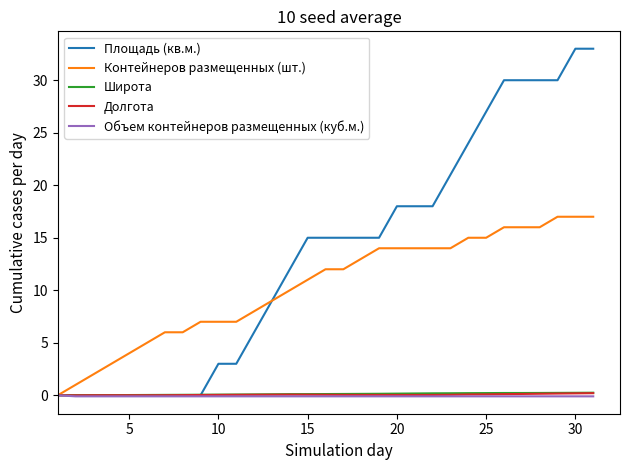

Which series has the largest range (max minus min)?

Площадь (кв.м.)